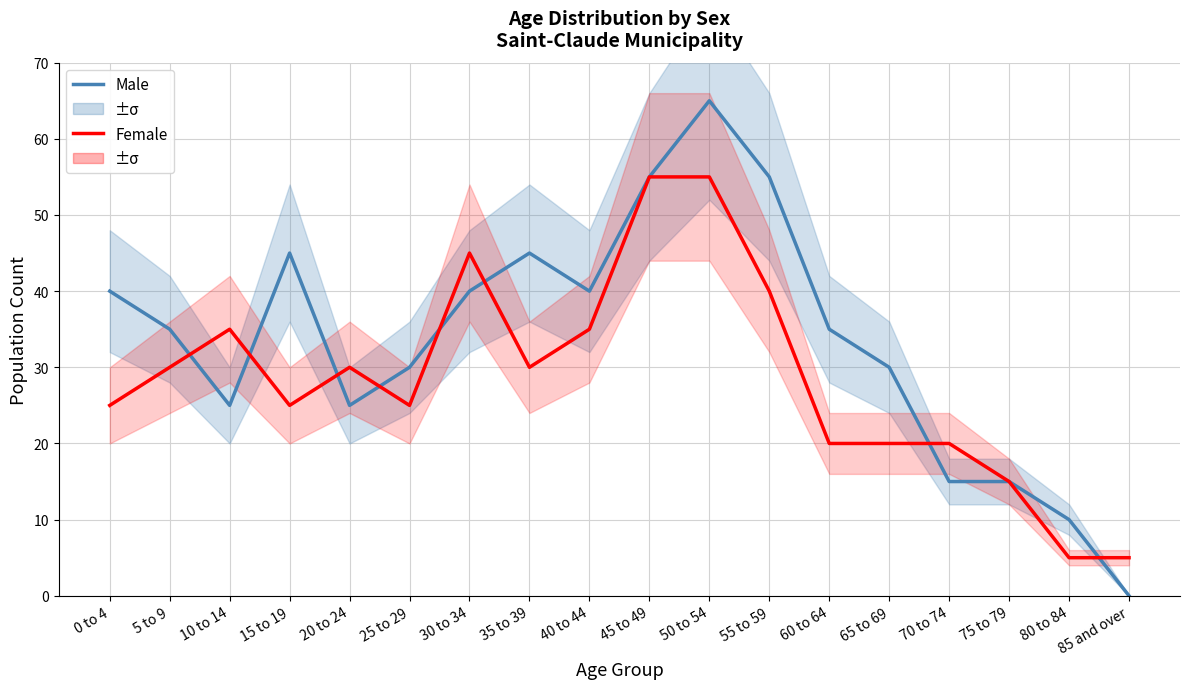

True or false: Male has a value of 10 at 80 to 84.

True